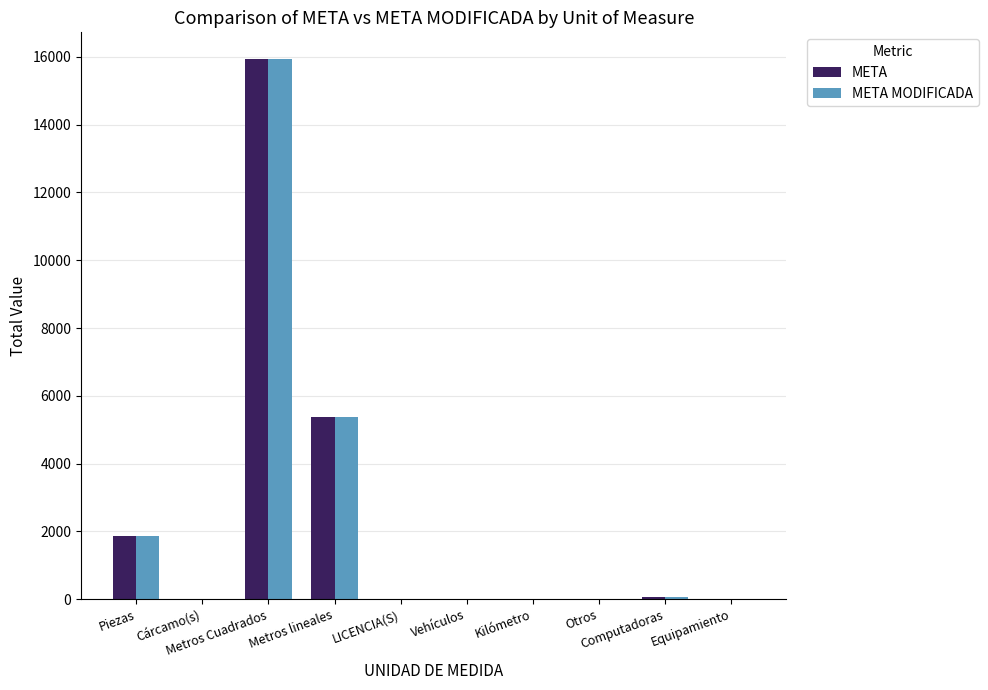

Where does the META series first go above 17?

Piezas